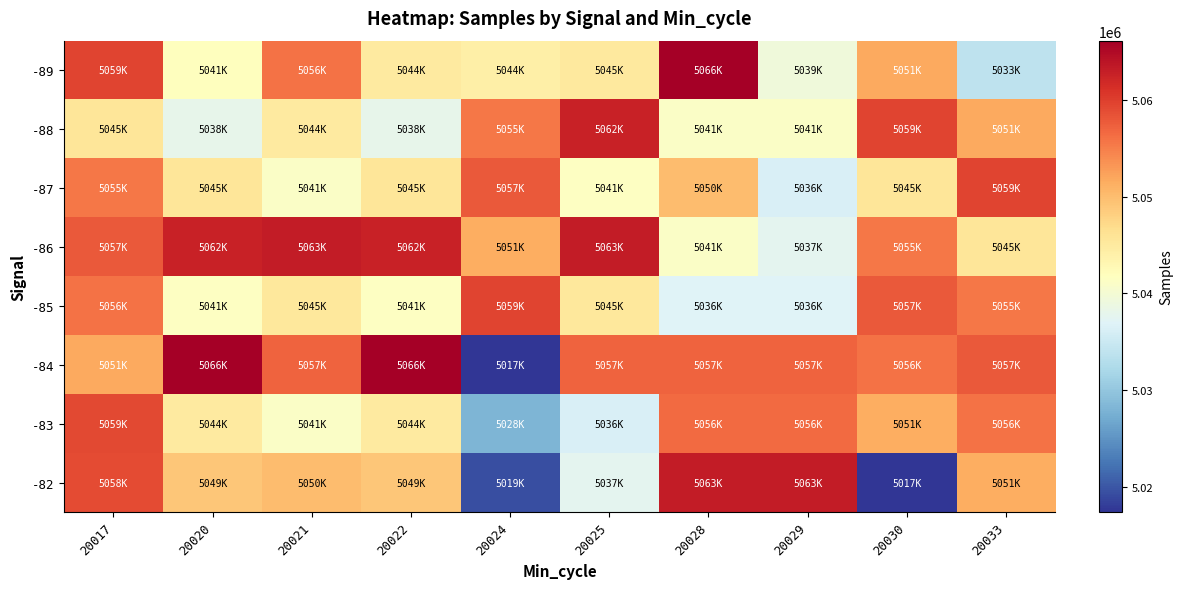

Which series changed the most between 20017 and 20025?

-83